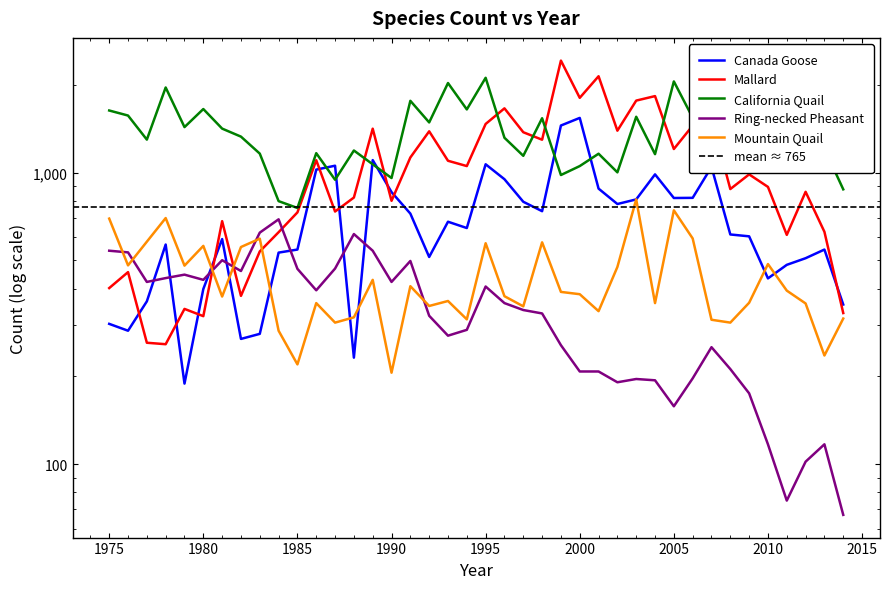

Which has a higher value, 2007 or 2001?

2007